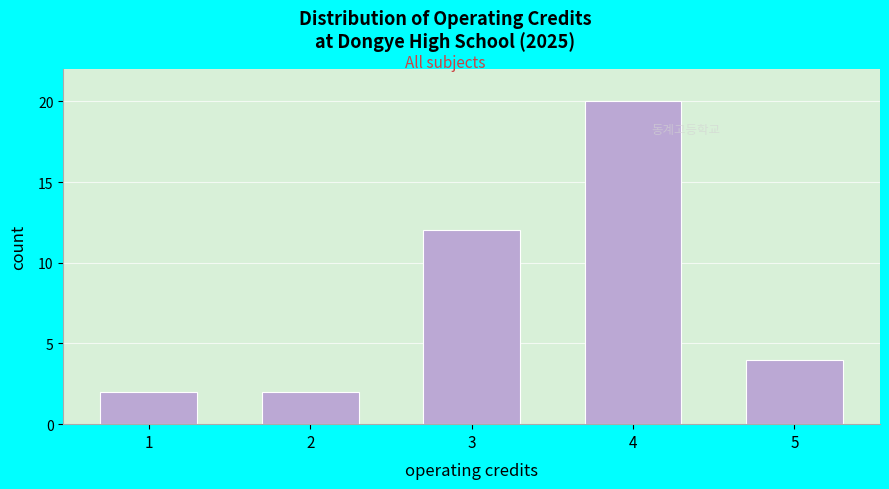

Reading left to right, what are all the values shown in this chart?

1=2	2=2	3=12	4=20	5=4